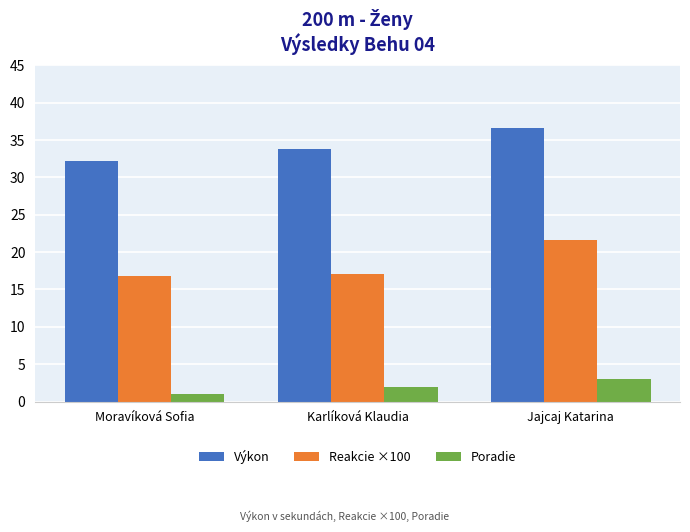

What are all the series names shown in the legend?

Výkon, Reakcie ×100, Poradie